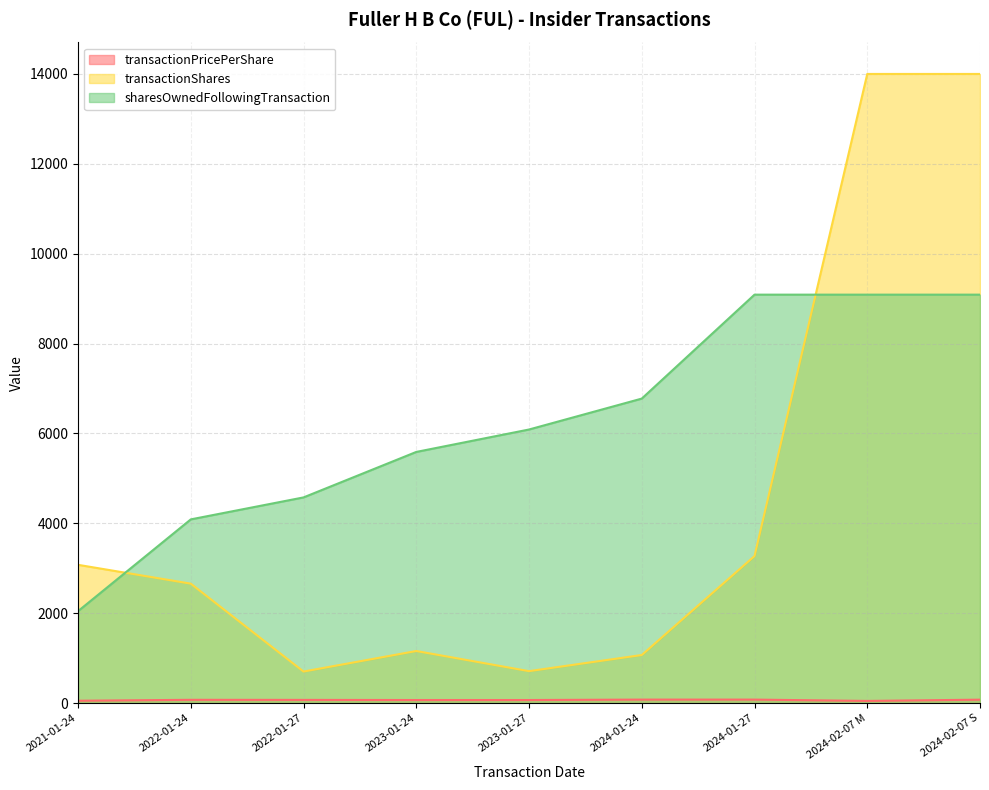

Which has a higher value, 2024-01-24 or 2021-01-24?

2024-01-24